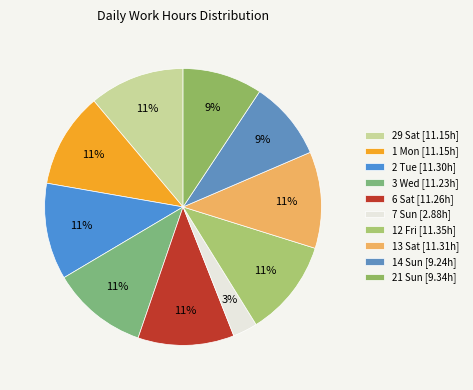

Which has a higher value, 29 Sat or 6 Sat?

6 Sat